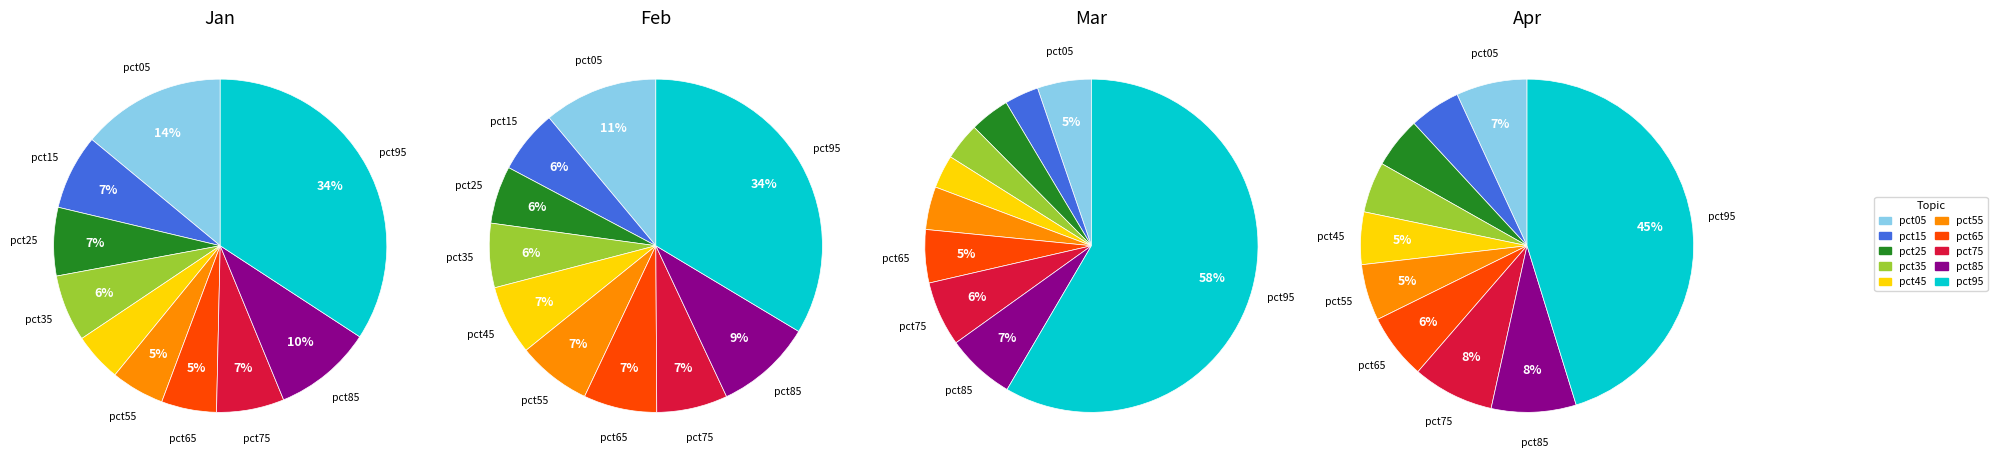

Which series changed the most between pct35 and pct55?

Jan